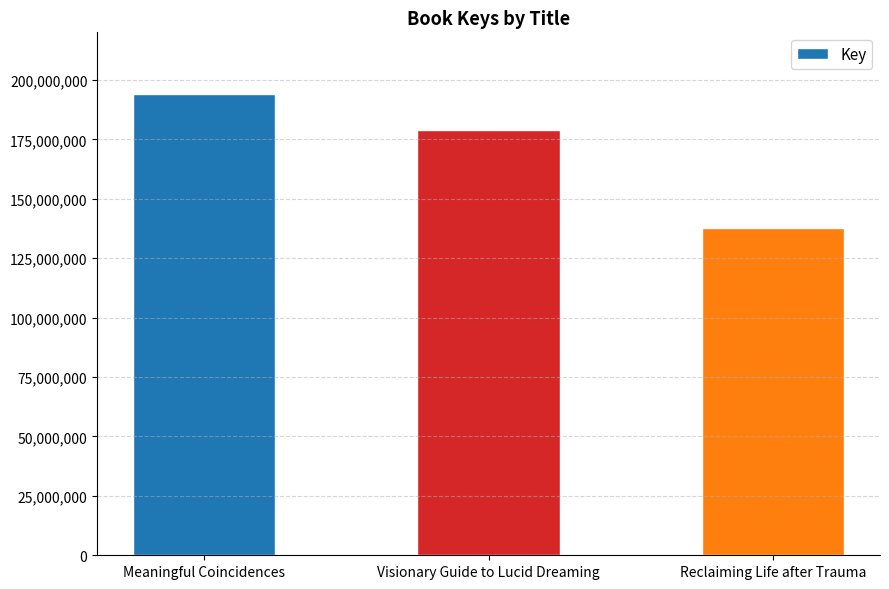

Reading right to left, extract all data points from this chart.

137817388	178863474	194047256